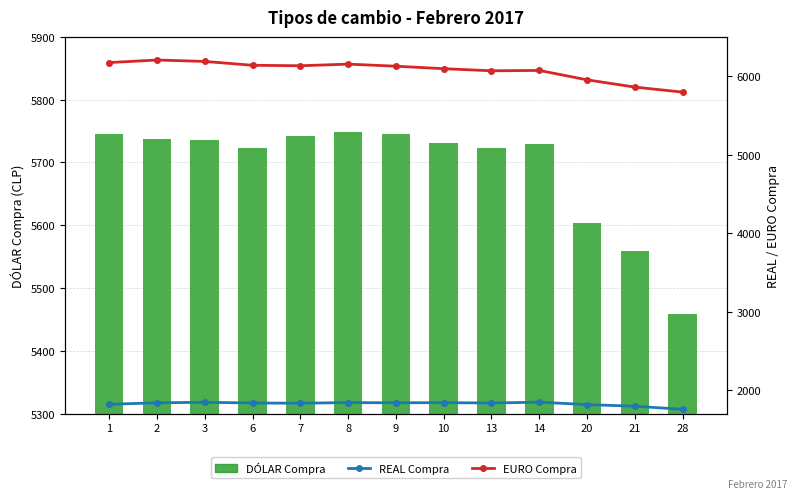

Reading right to left, transcribe all the data shown in this chart.

DÓLAR Compra: 5458.4	5559.5	5603.5	5729.9	5723.6	5731.8	5745.5	5748.3	5742.3	5722.3	5736.5	5737.2	5745.4
REAL Compra: 1755.0	1794.5	1815.1	1846.0	1835.6	1840.0	1838.3	1840.6	1832.8	1835.6	1844.8	1838.1	1818.9
EURO Compra: 5796.3	5860.3	5952.6	6072.6	6068.2	6094.6	6126.5	6153.0	6132.2	6138.3	6187.4	6205.3	6172.9